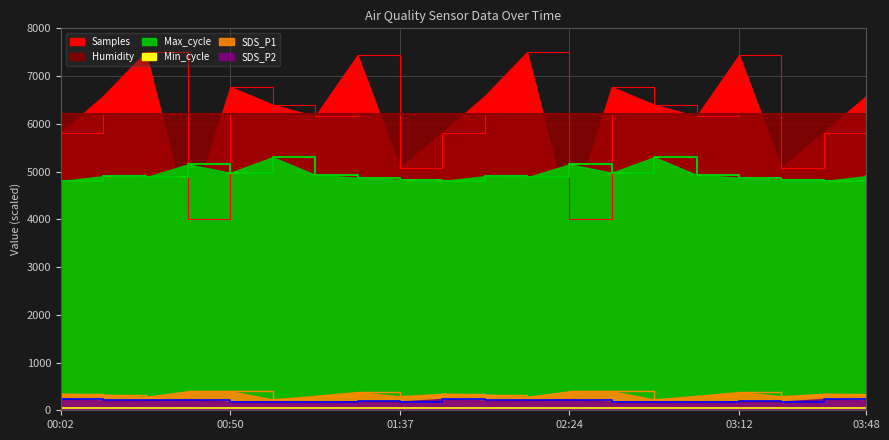

In SDS_P2, how many points are higher than both neighbors (excluding endpoints)?

8